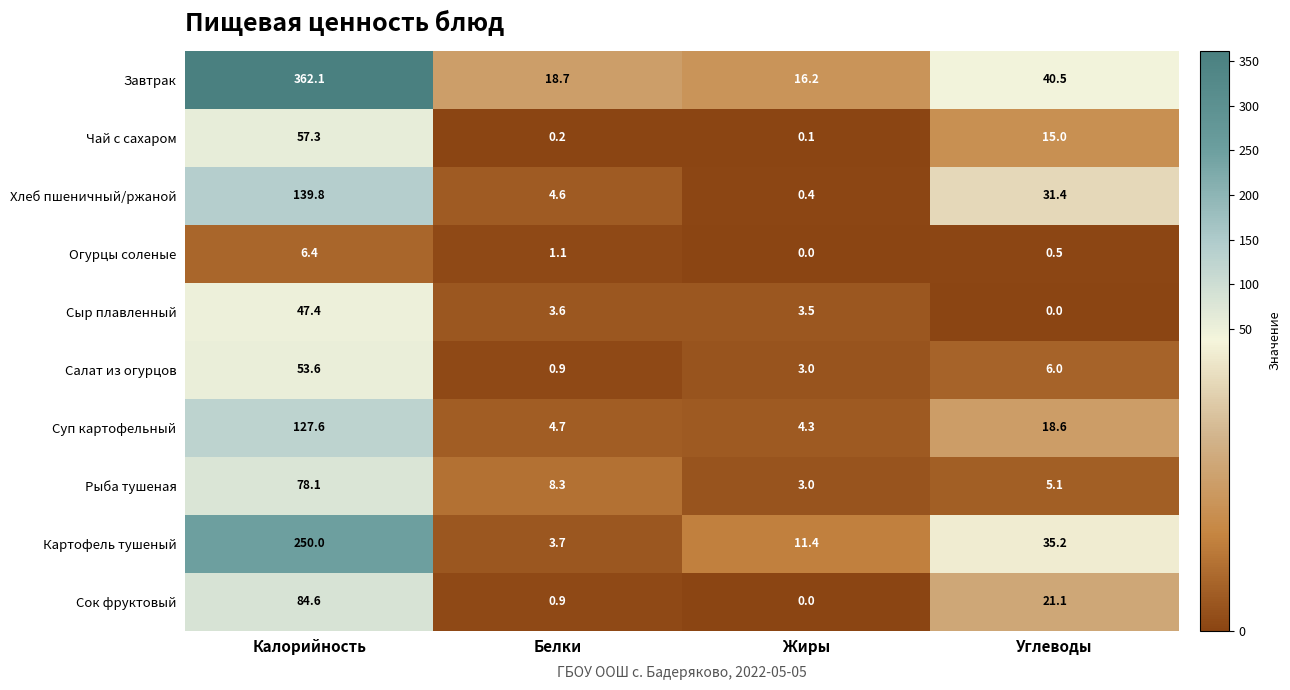

What is the greatest value displayed?

362.1